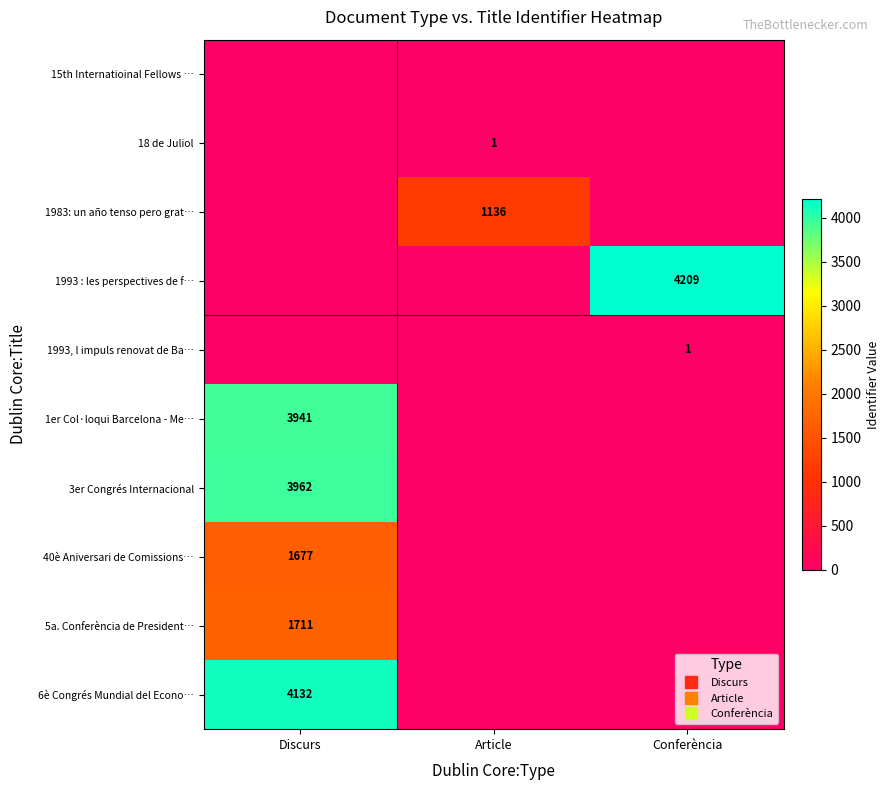

Count the 40è Aniversari de Comissions… values in the range 0 to 1677.

3